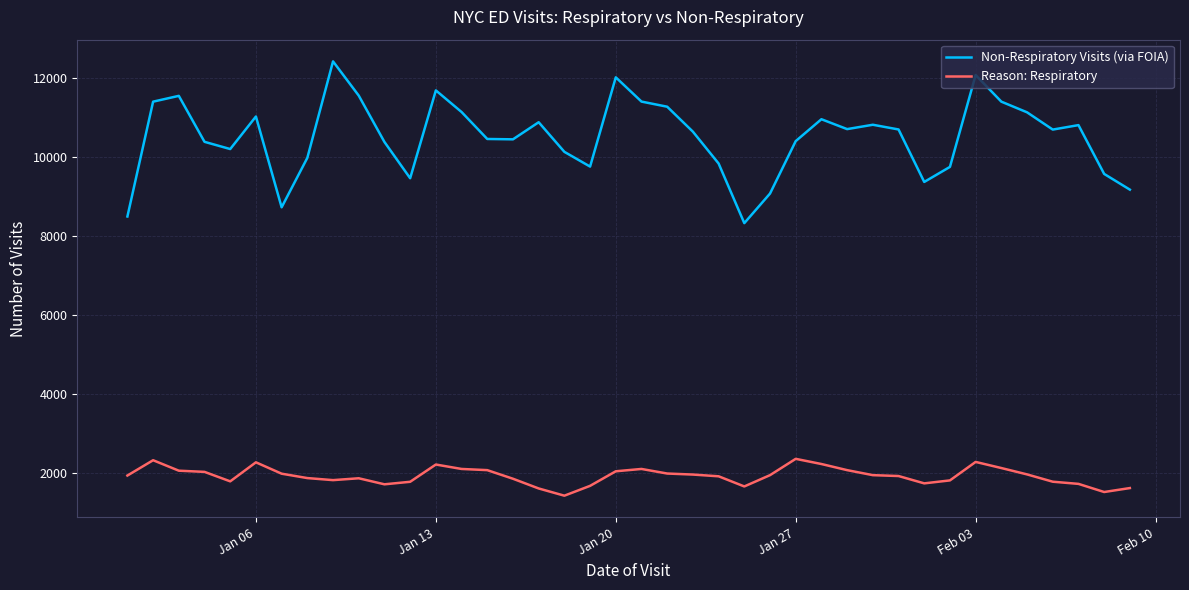

Which series has the largest range (max minus min)?

Non-Respiratory Visits (via FOIA)